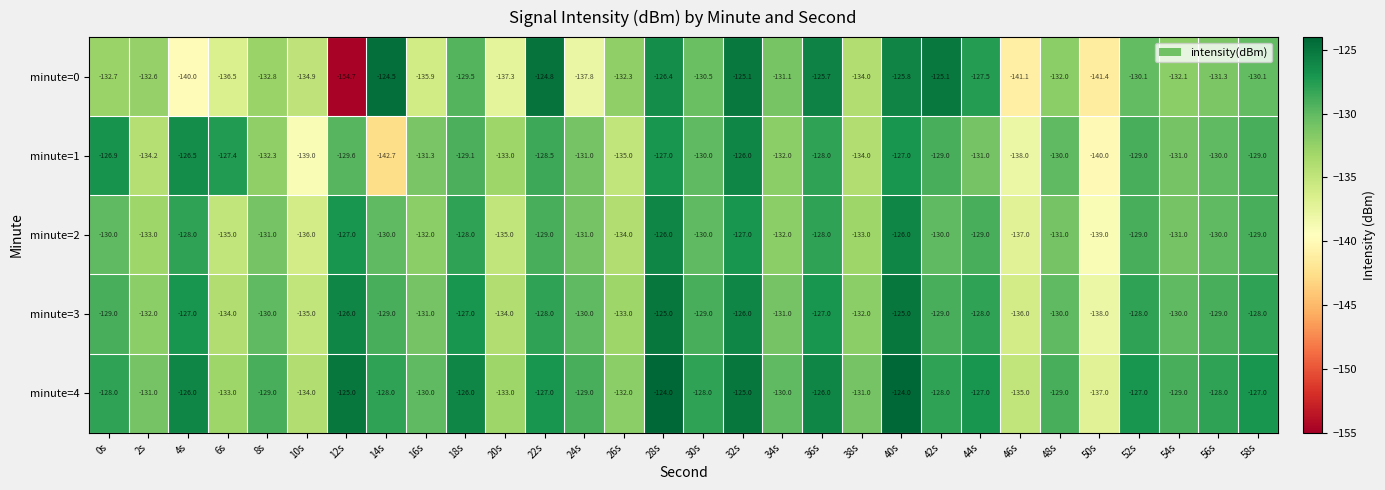

What is the greatest value displayed?

-124.0